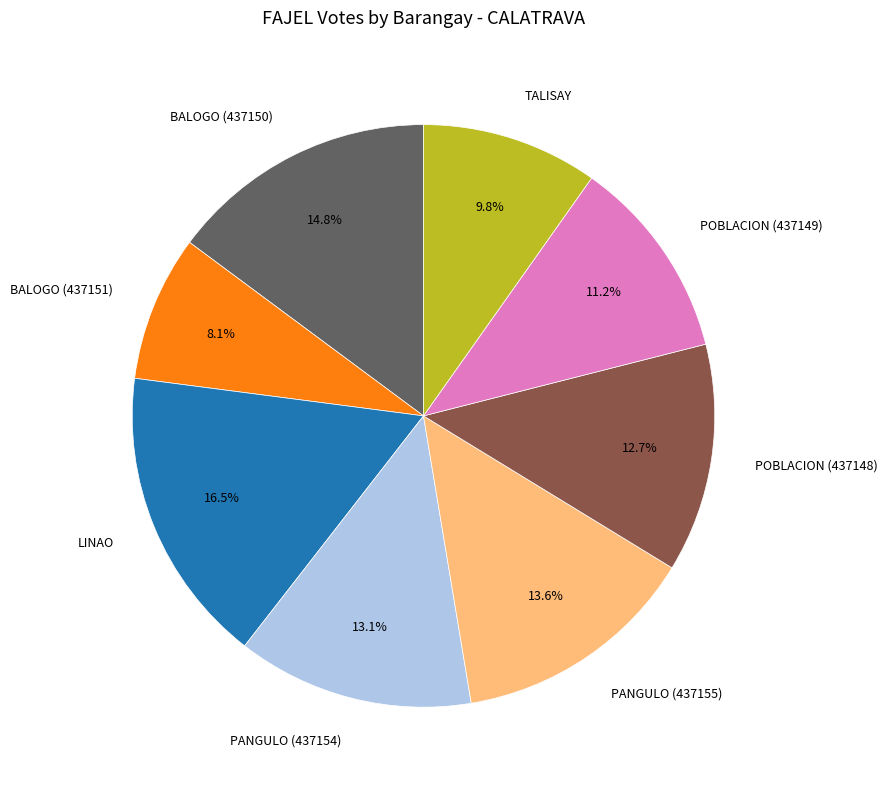

To the nearest percent, what is the combined percentage of POBLACION (437149) and PANGULO (437154)?

24%